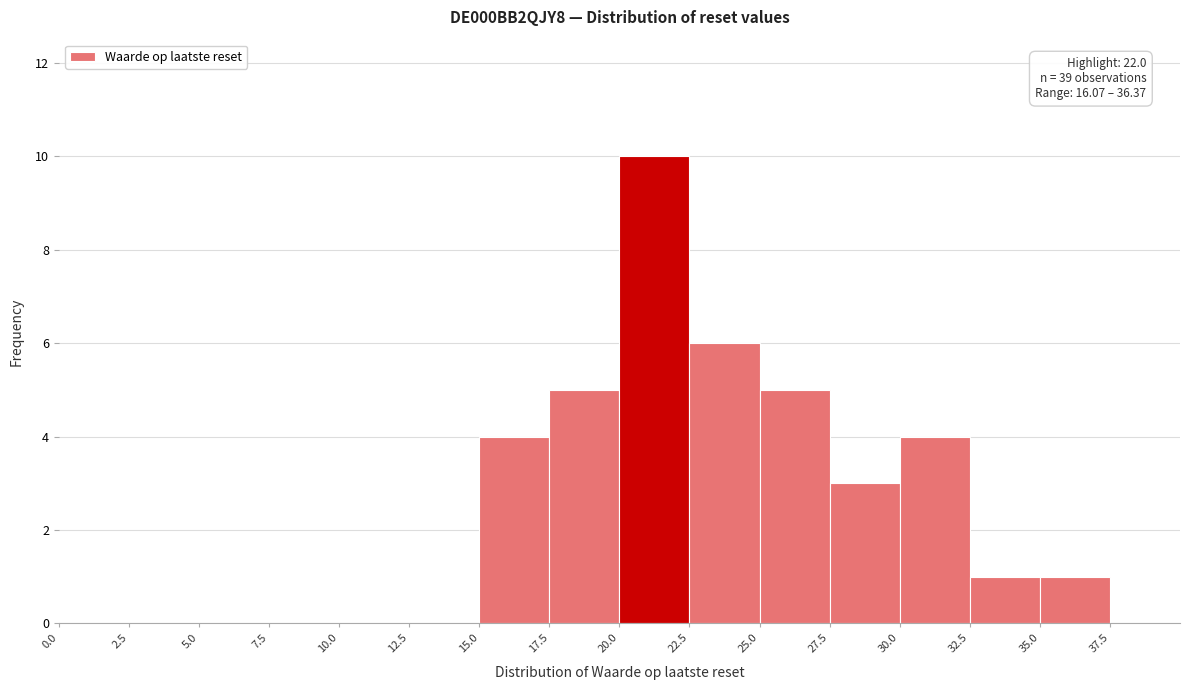

Over which range of the x-axis is the bar tallest?

20.0 to 22.5